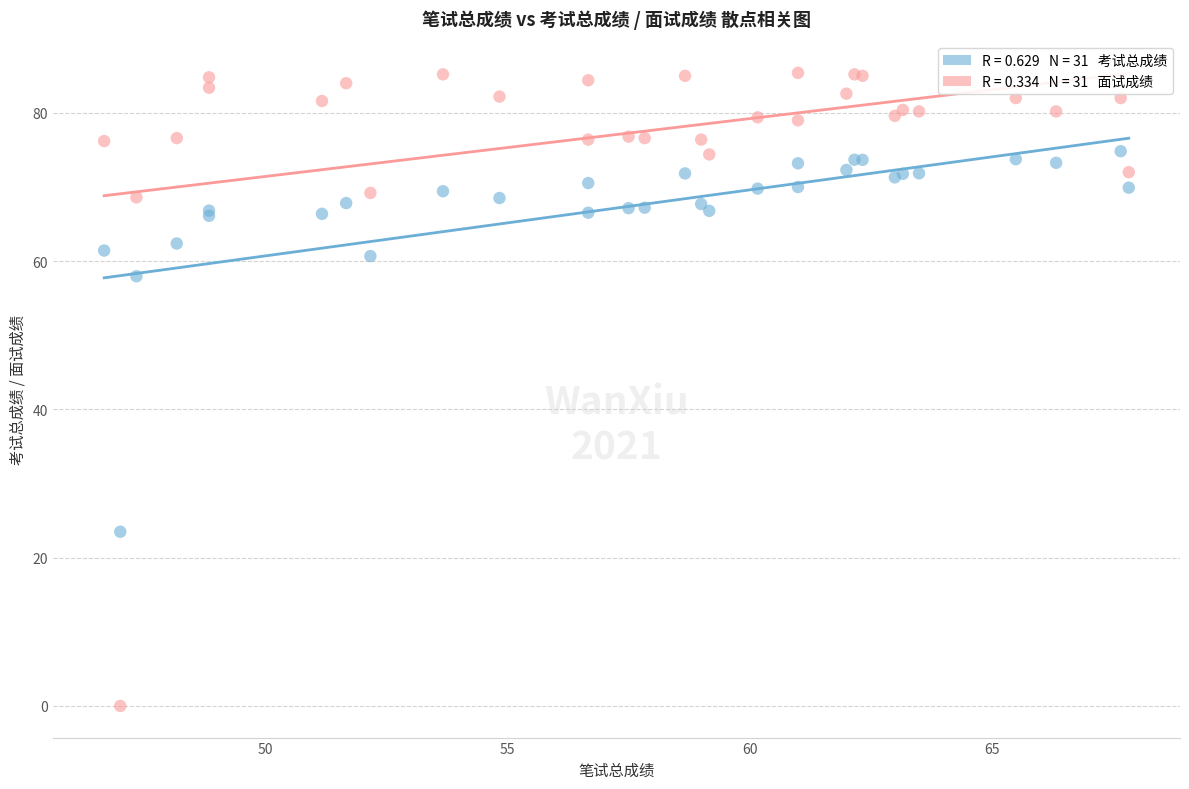

Across all series, what Y value is closest to 42?

58.0